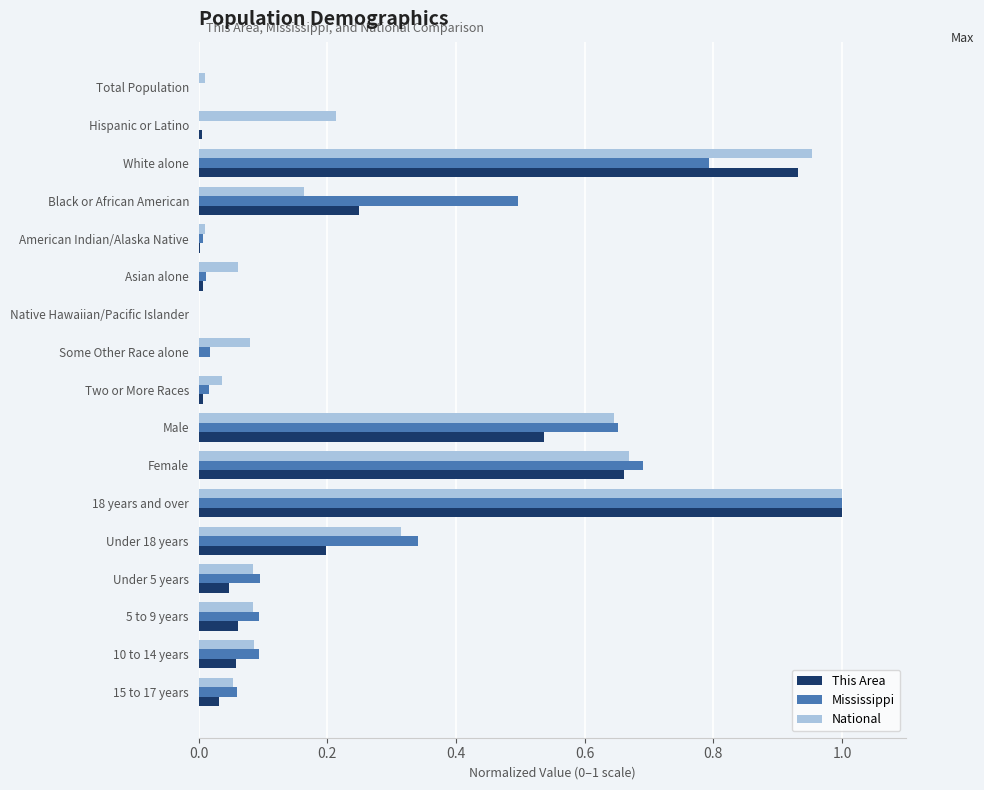

At which category is the sum across all series the highest?

18 years and over